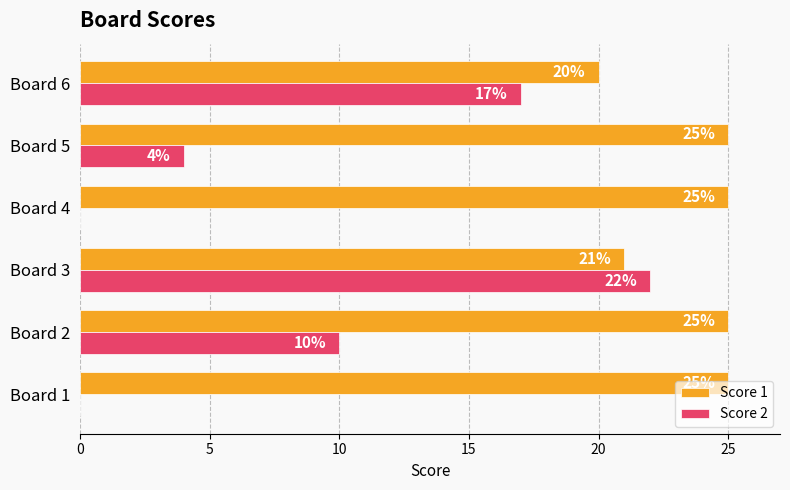

Which series has the widest spread of values?

Score 2